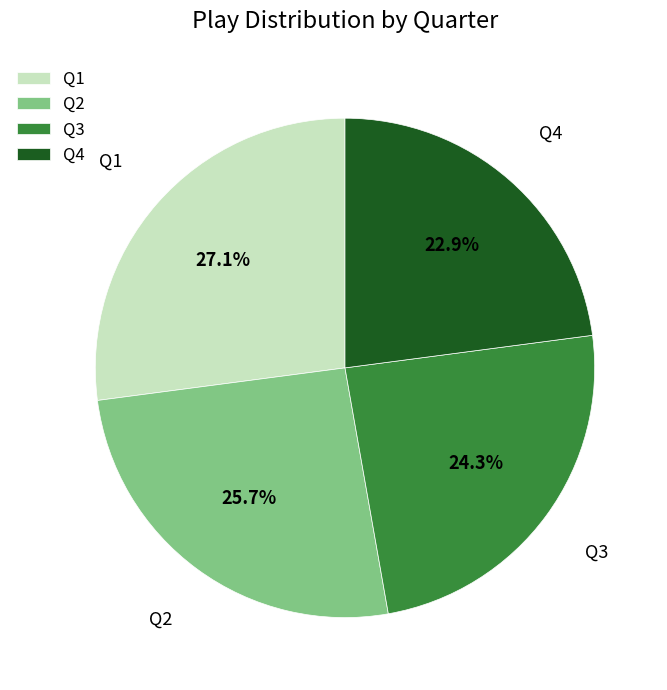

Rank the categories by value from lowest to highest.

Q4, Q3, Q2, Q1